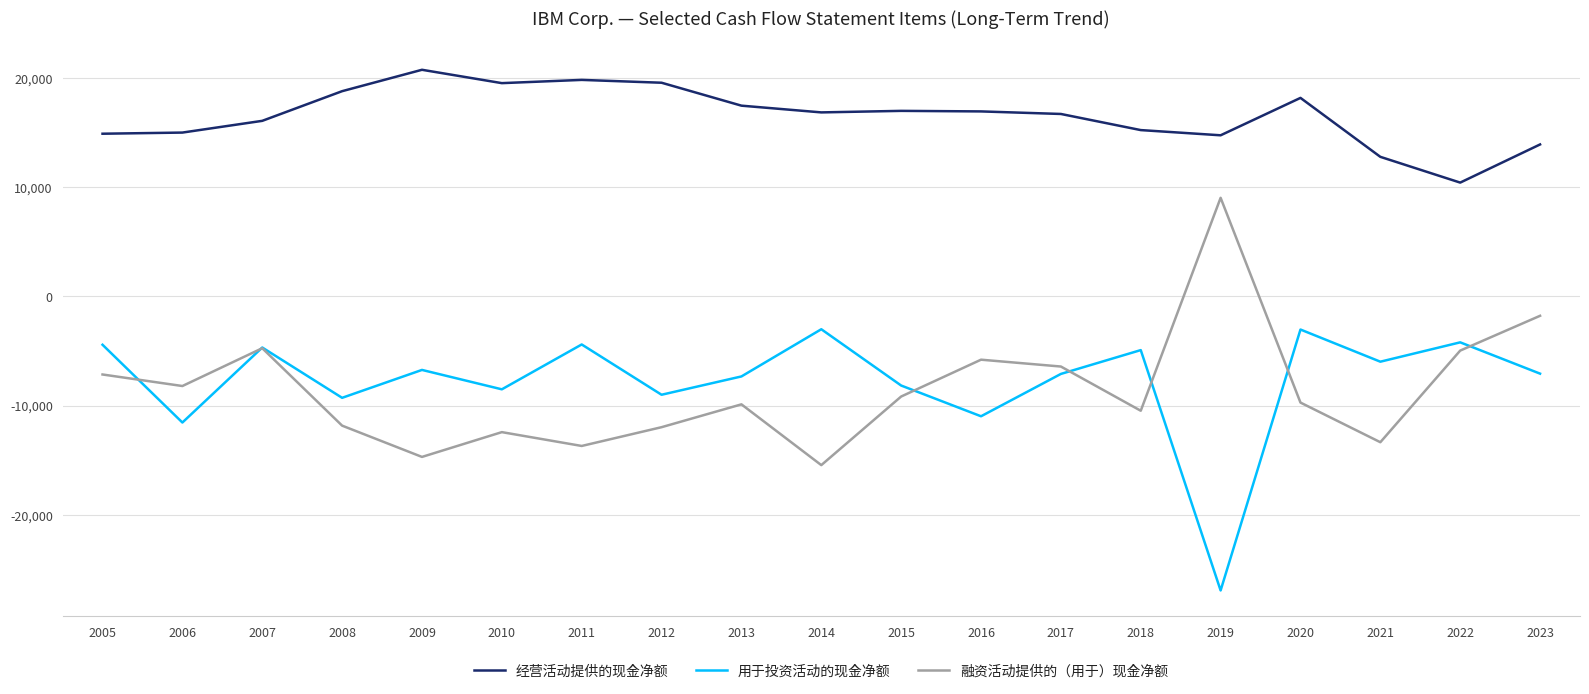

True or false: 经营活动提供的现金净额 and 融资活动提供的（用于）现金净额 intersect in this chart.

False